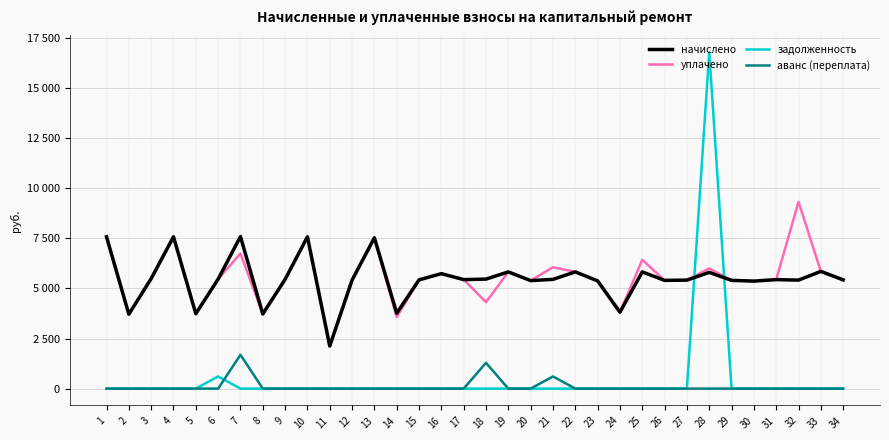

True or false: уплачено has more than 0 points higher than both neighbors.

True